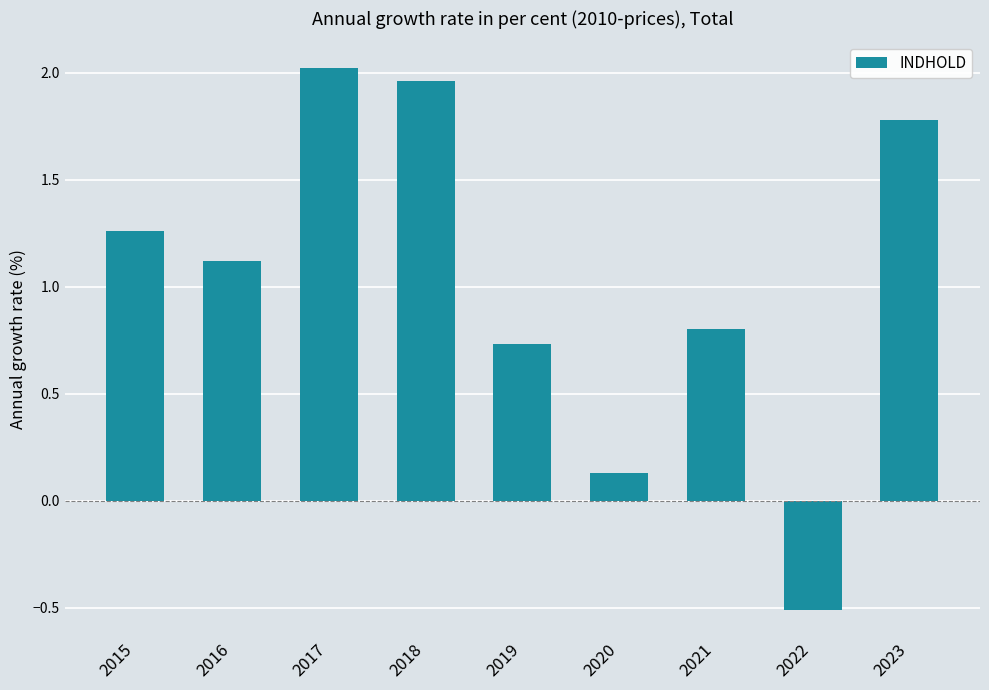

Rank the categories by value from lowest to highest.

2022, 2020, 2019, 2021, 2016, 2015, 2023, 2018, 2017